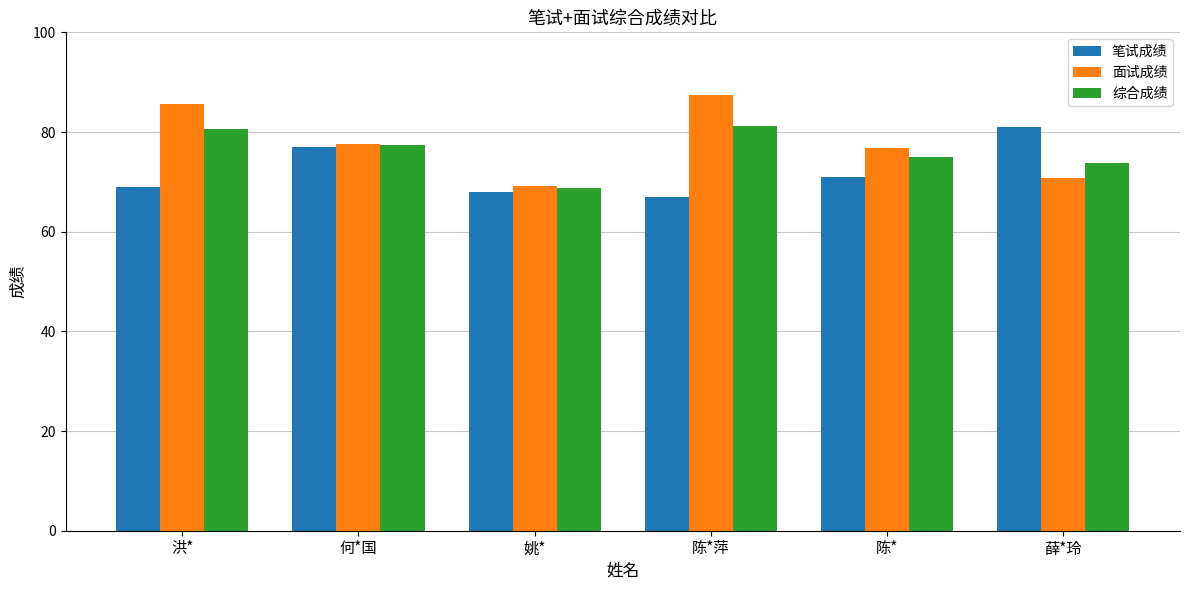

What are all the series names shown in the legend?

笔试成绩, 面试成绩, 综合成绩